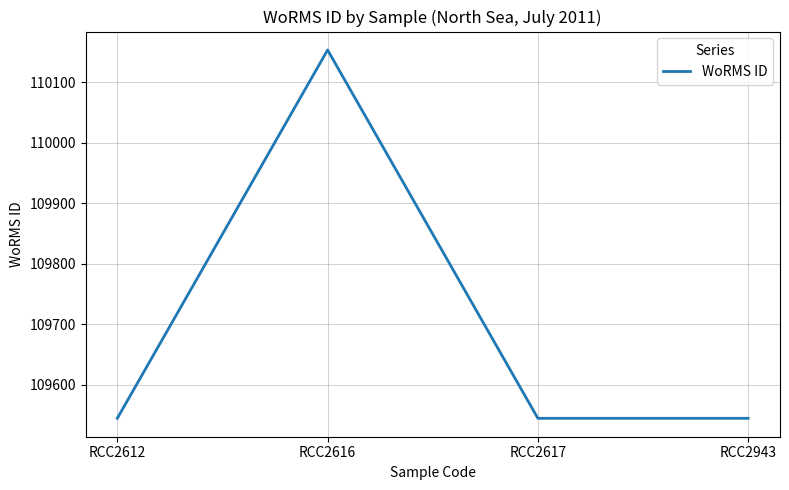

The value at RCC2616 is 34547. True or false?

False